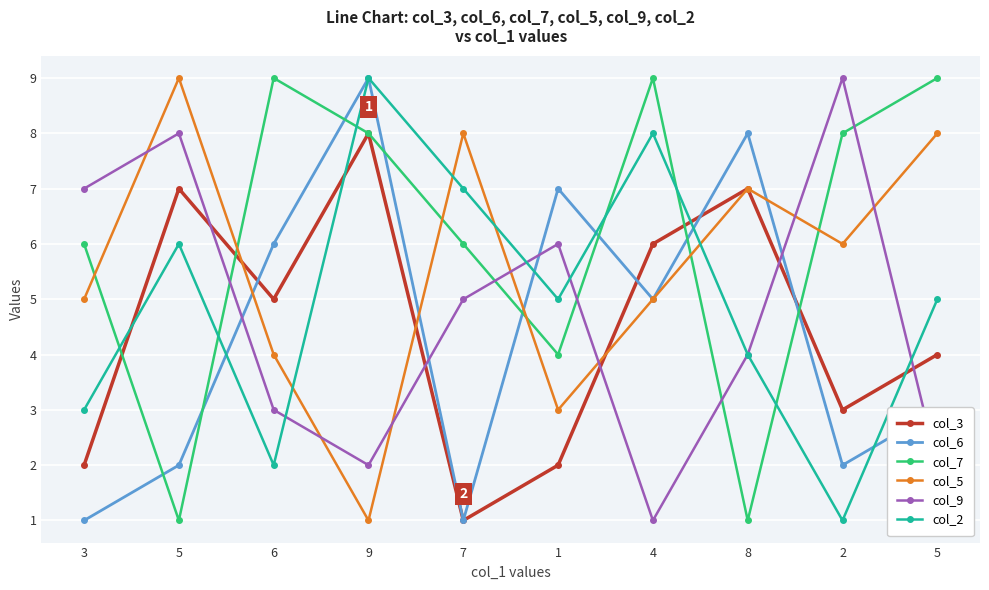

How many intersections are there between col_3 and col_9?

5